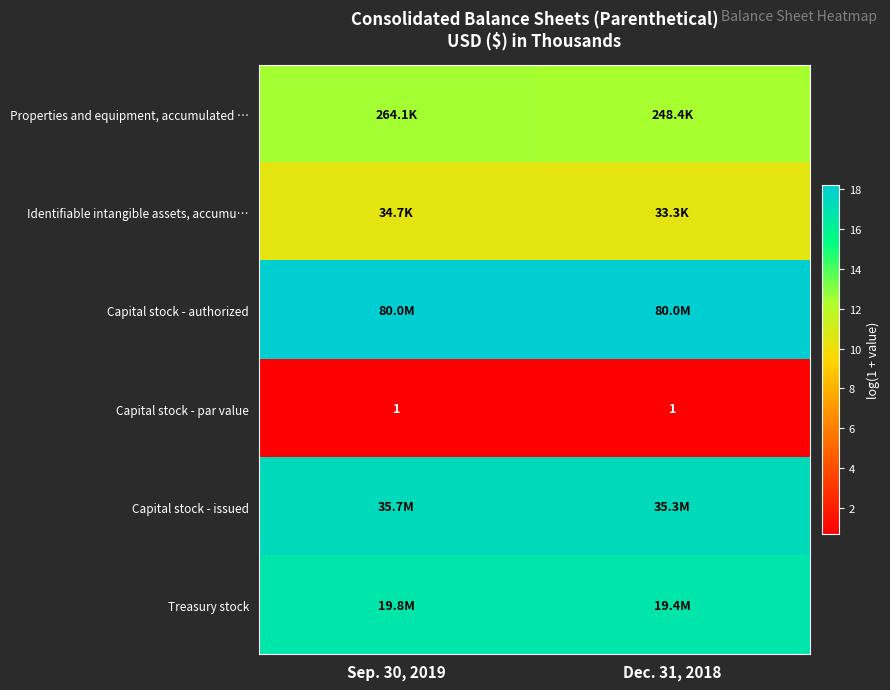

Which category has the lowest value across all series?

Sep. 30, 2019